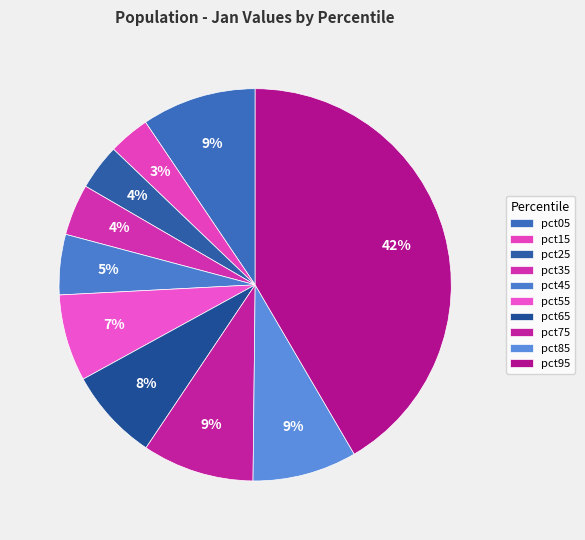

Which slice is the largest?

pct95